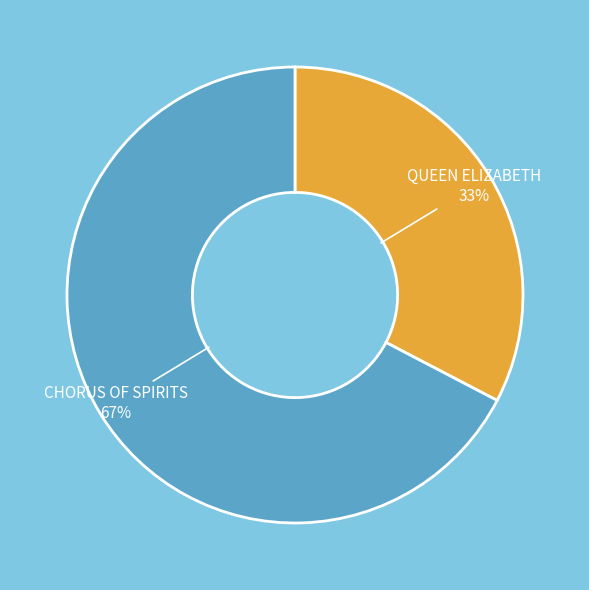

Combined, do CHORUS OF SPIRITS and QUEEN ELIZABETH account for over 50%?

Yes